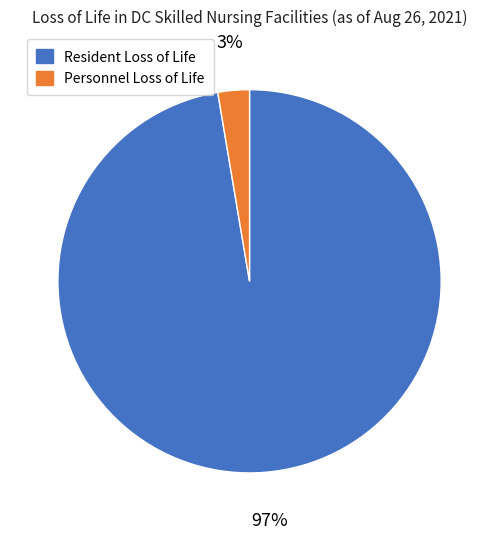

Between Personnel Loss of Life and Resident Loss of Life, which is larger?

Resident Loss of Life